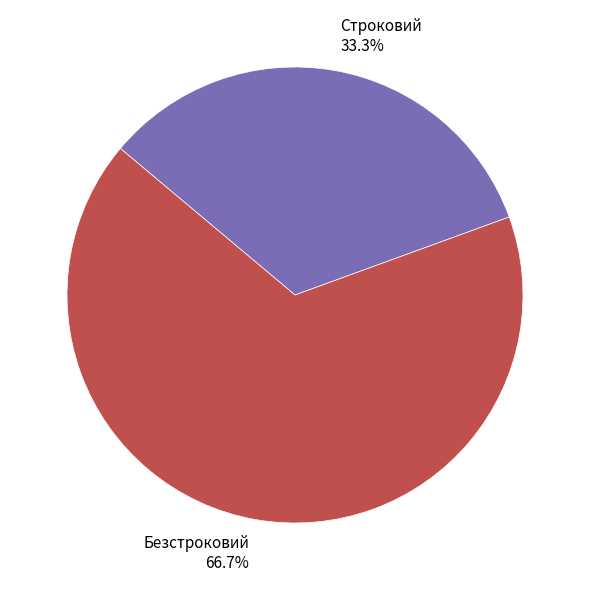

Does any single category account for the majority?

Yes